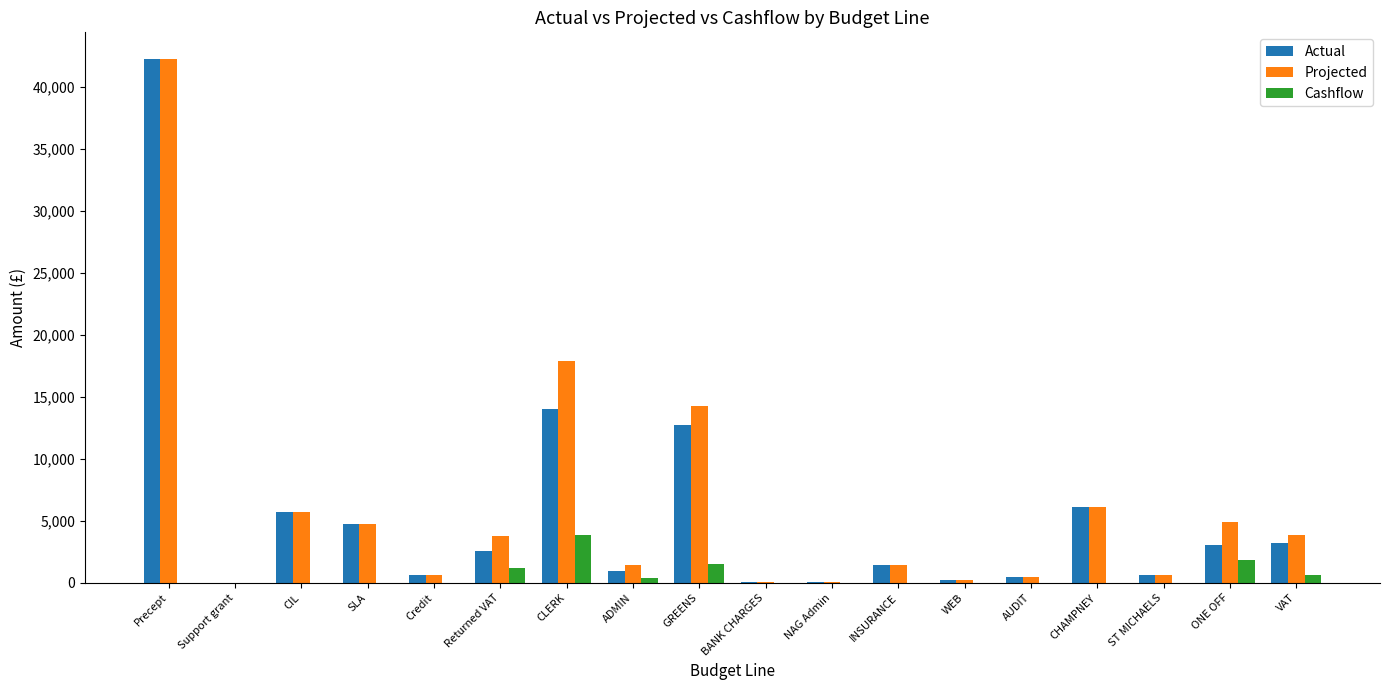

How many data points in Actual are above 2598?

9